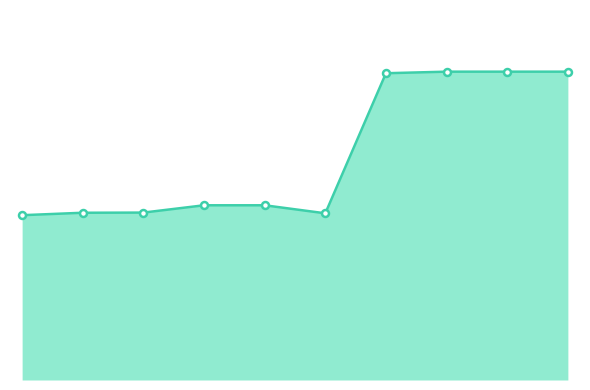

Does the chart have visible grid lines?

No